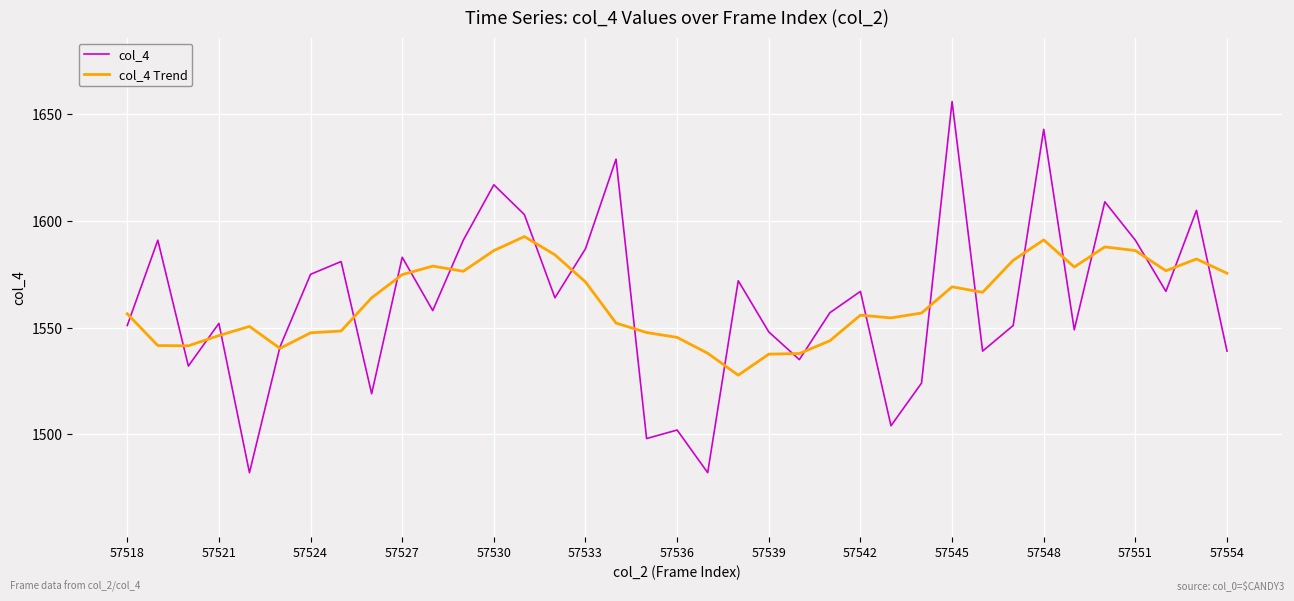

What is the lowest value of the col_4 Trend series?

1527.7